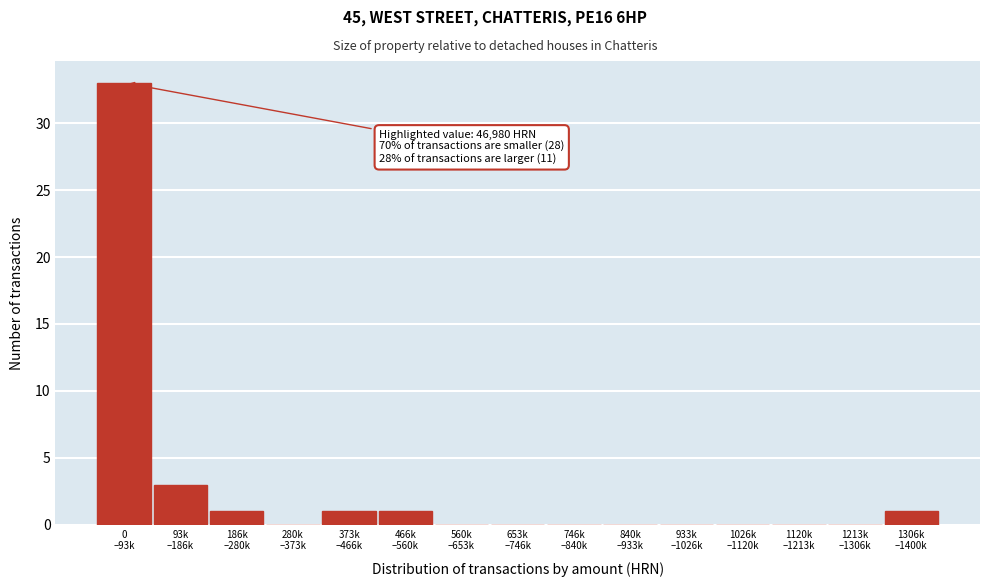

What is the sum of all values?

40